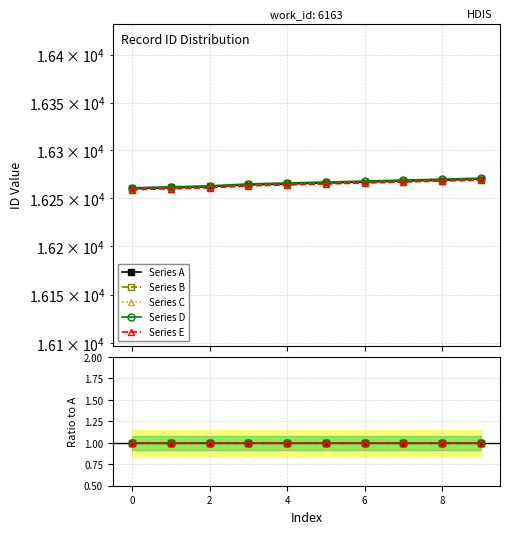

True or false: Series A and Series B cross at least once.

False